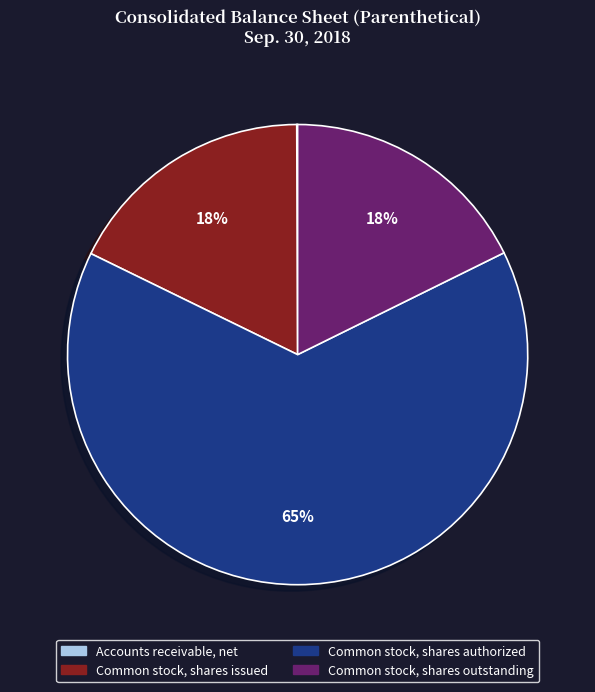

Do Common stock, shares issued and Common stock, shares authorized together represent more than half of the pie?

Yes